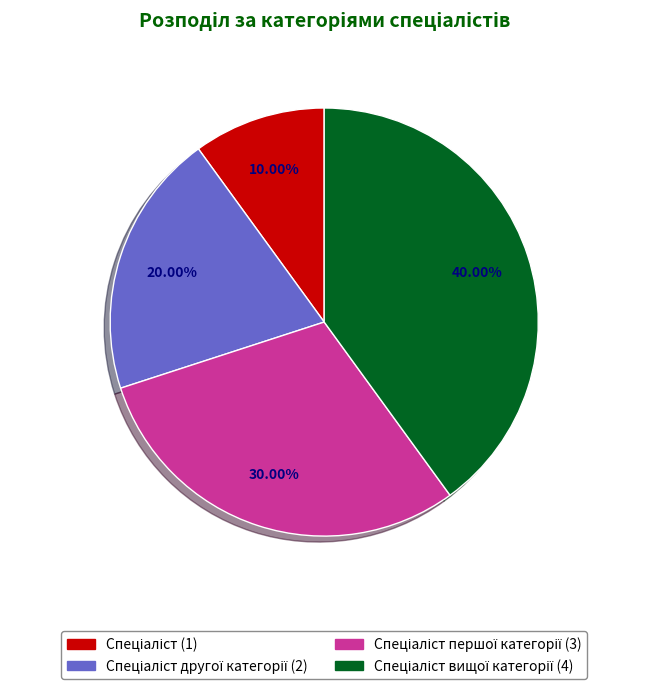

How many slices are in this pie chart?

4